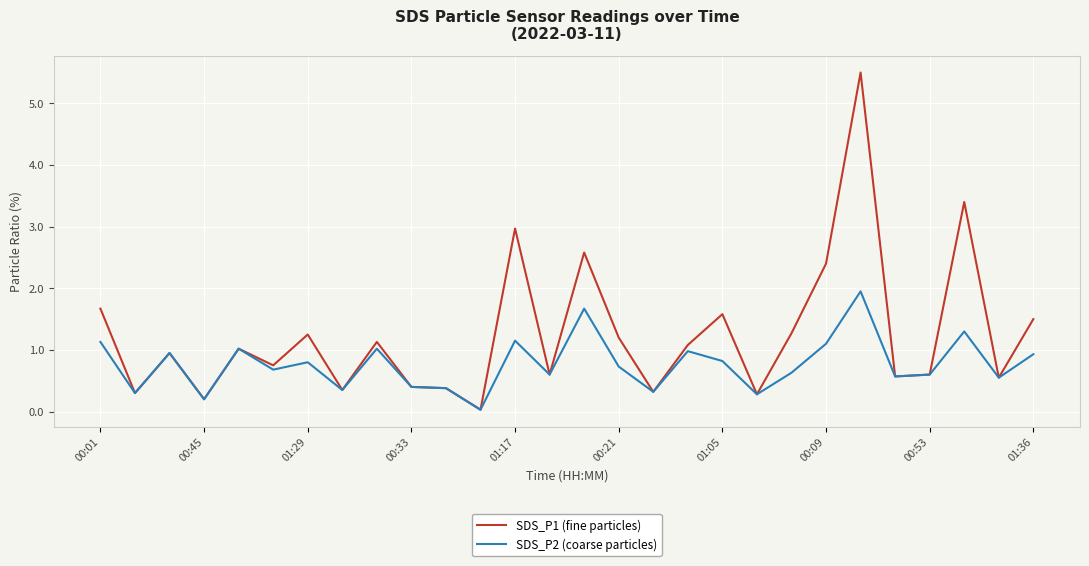

What is the average value of the SDS_P1 (fine particles) series?

1.2